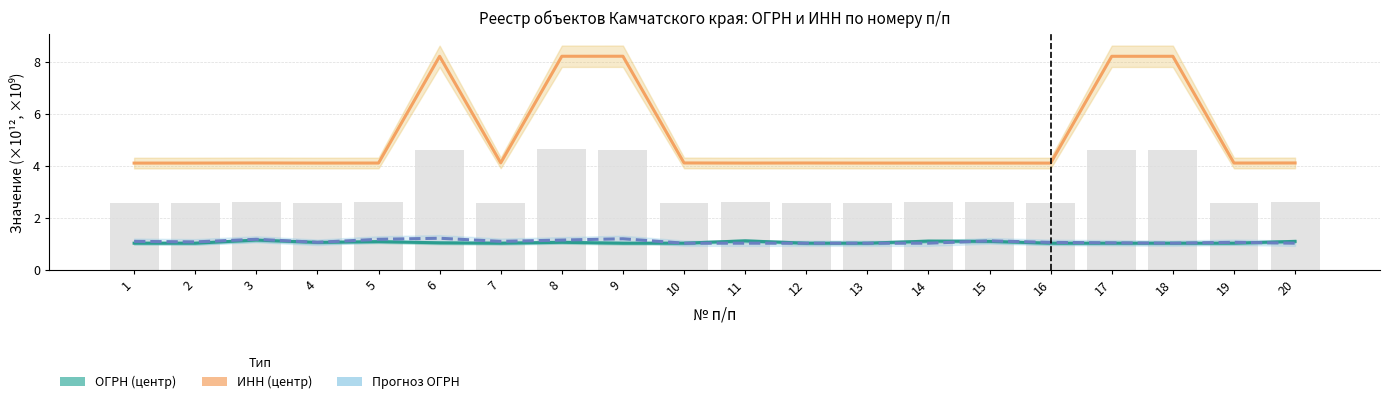

What is the difference between the maximum and minimum values in the ОГРН (центр) series?

0.1